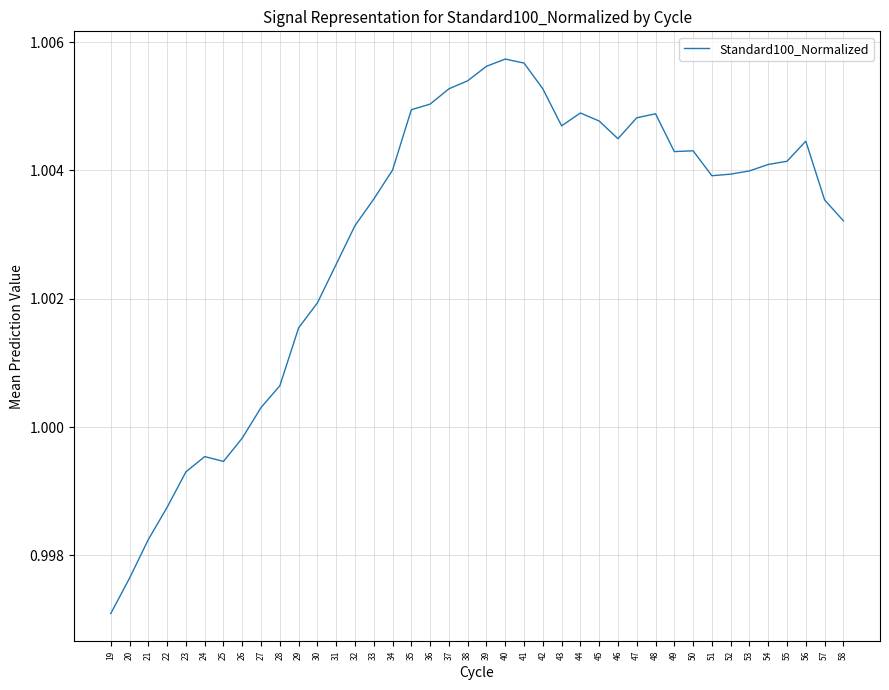

Which has a higher value, 45 or 30?

45